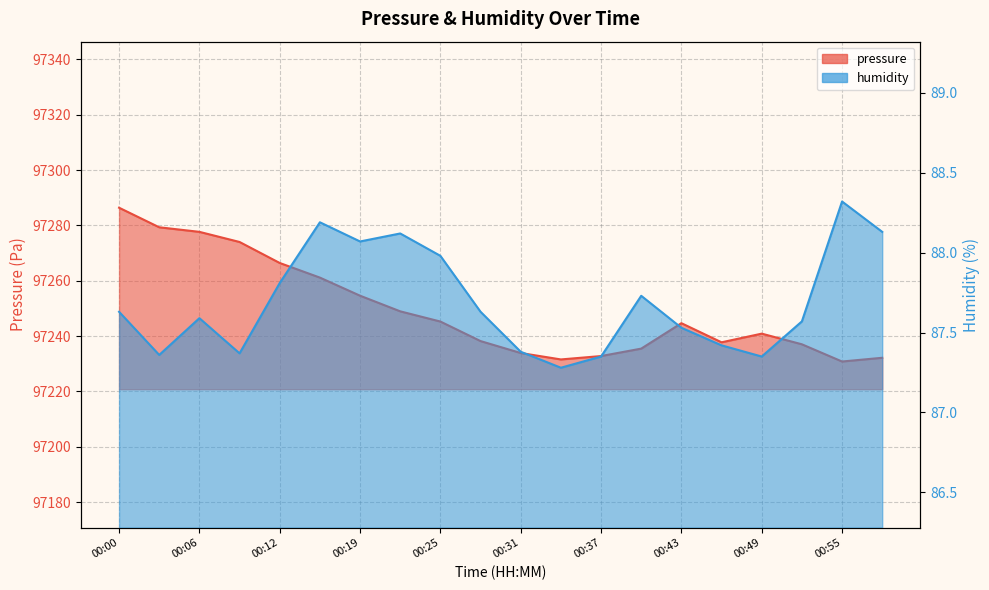

The value of pressure at 00:00 is 97286.4. True or false?

True